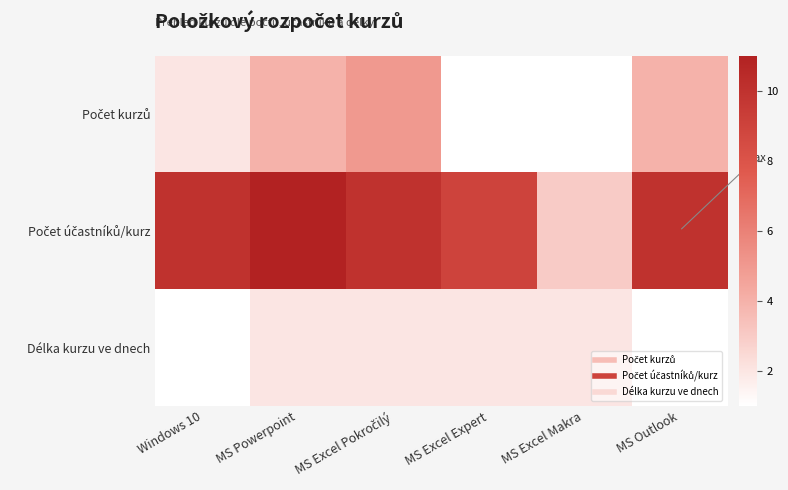

Which series has the largest total across all categories?

Počet účastníků/kurz